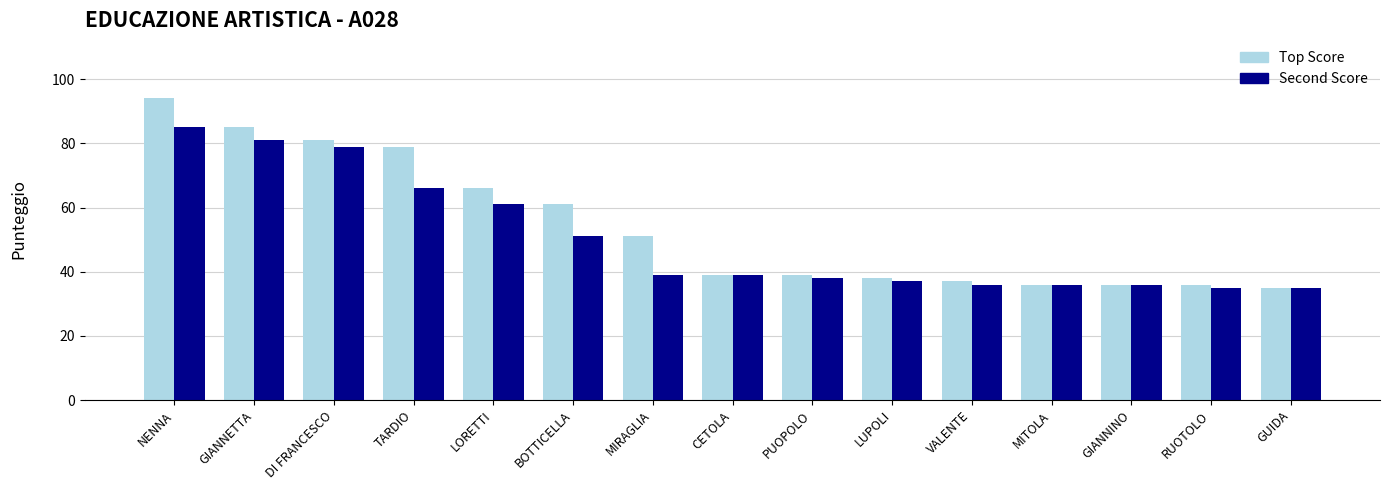

List the series in order of their peak value, lowest first.

Second Score, Top Score